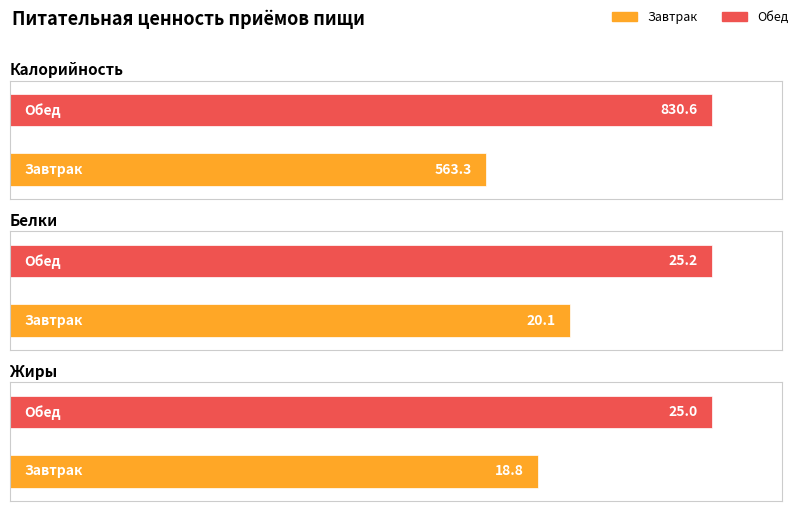

What is the label of the 1st bar from the left?

Завтрак